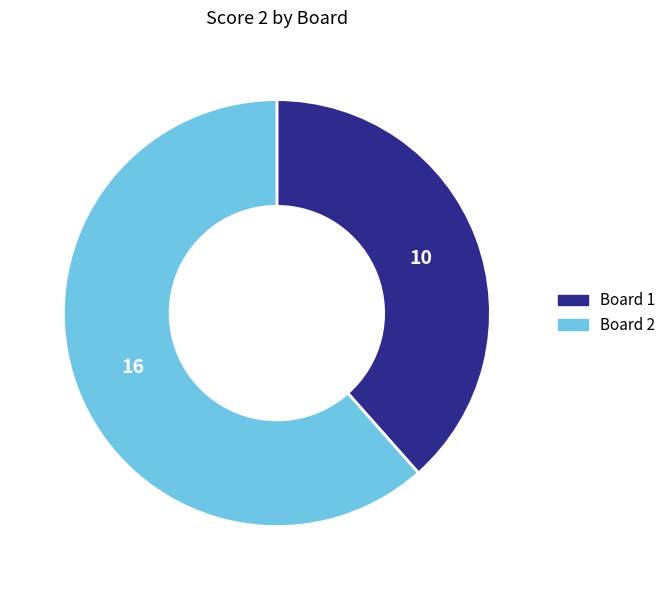

Between Board 1 and Board 2, which is larger?

Board 2